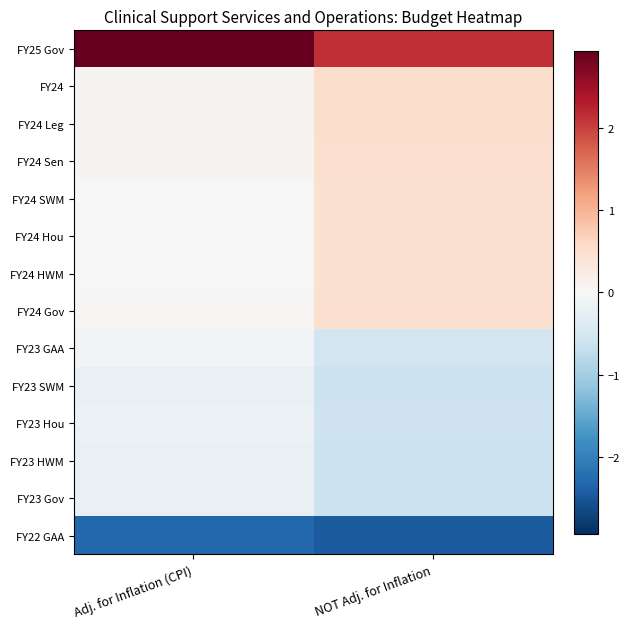

How many series are shown in this chart?

14